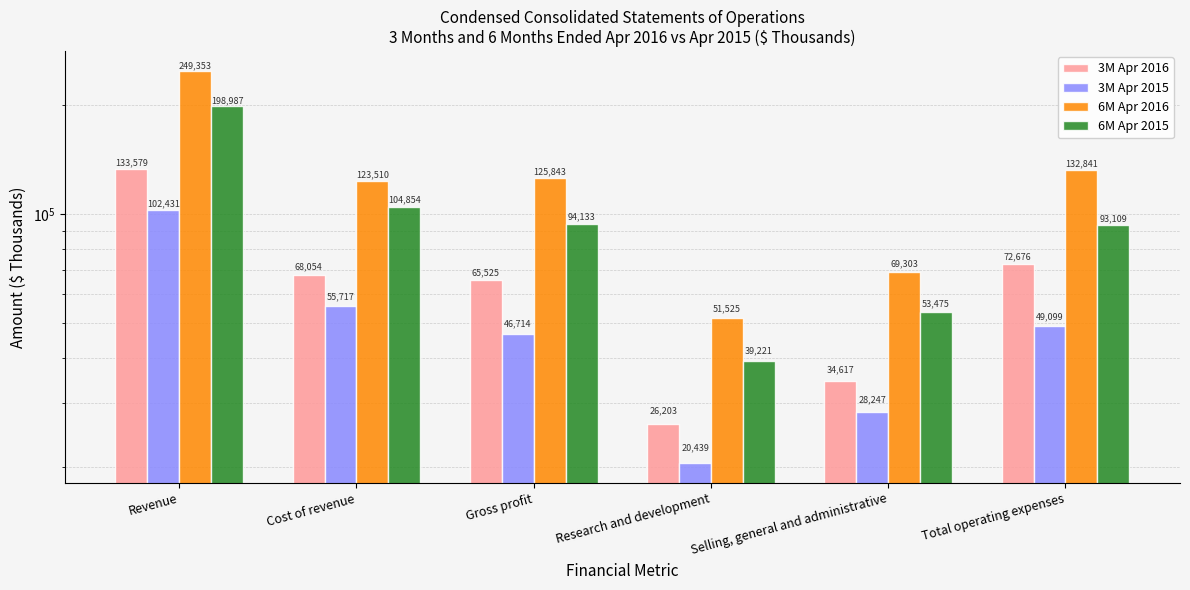

At how many categories does at least one series exceed 69078?

5